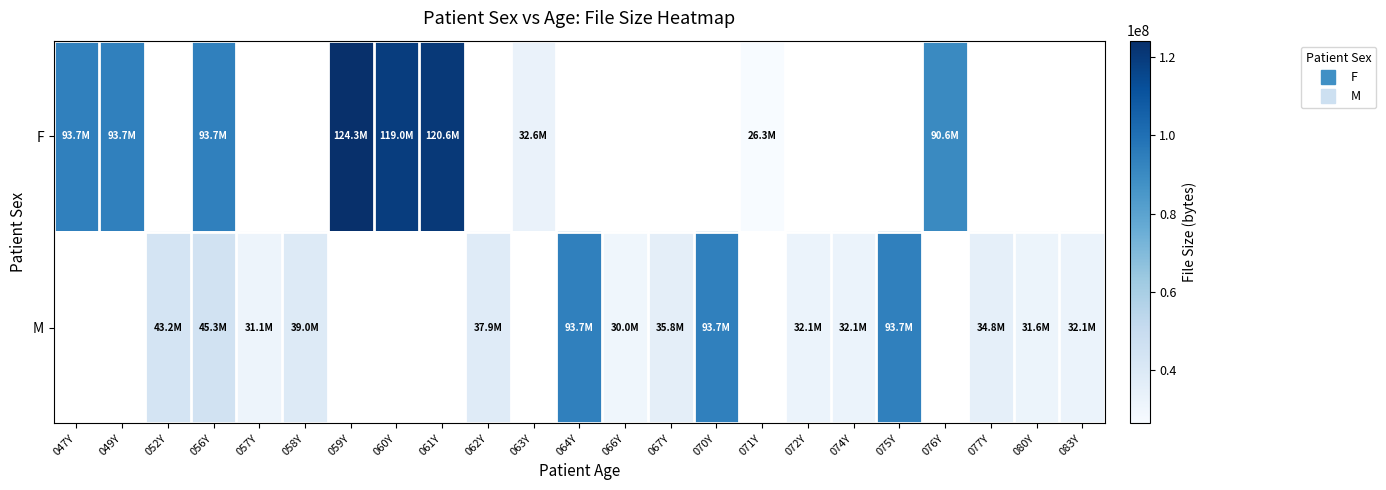

What is the greatest value displayed?

124251114.0